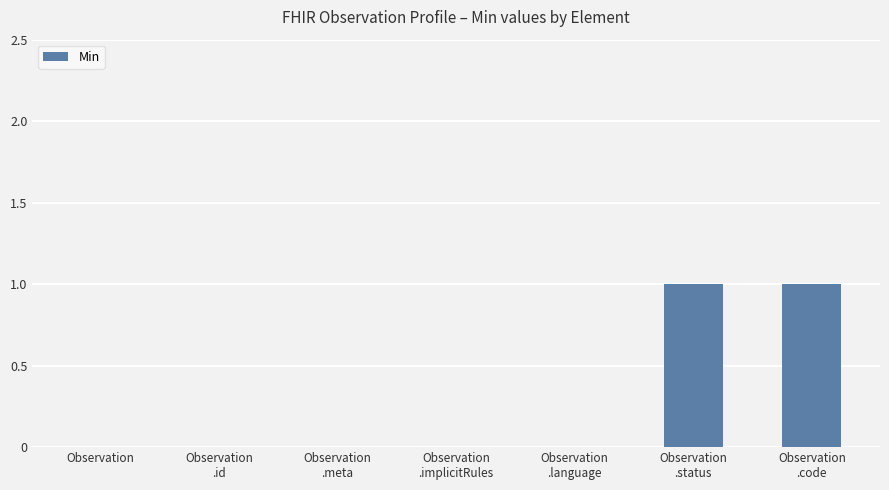

Are the bars horizontal?

No